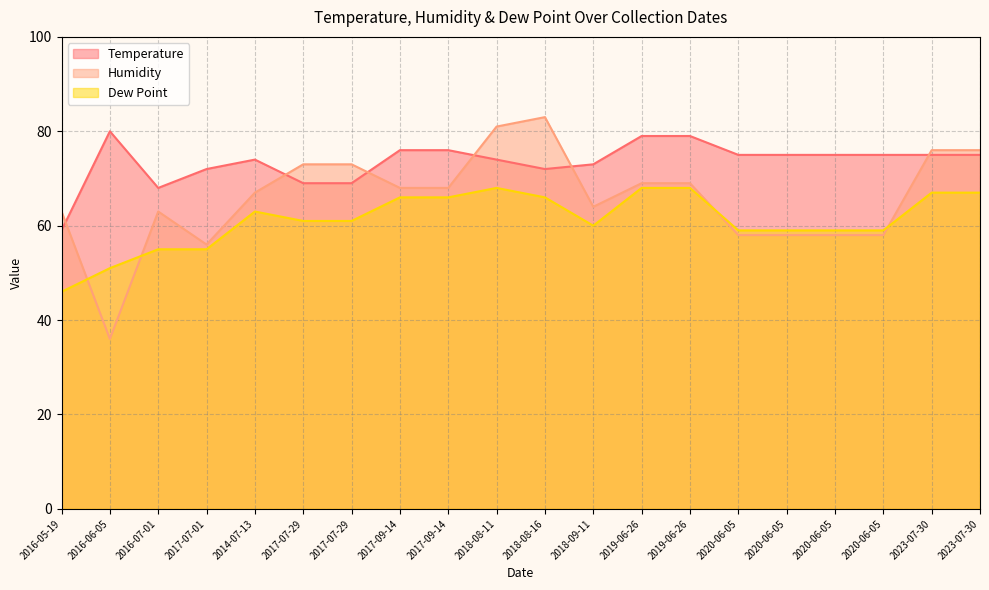

Rank the series by their maximum value, from highest to lowest.

Humidity, Temperature, Dew Point